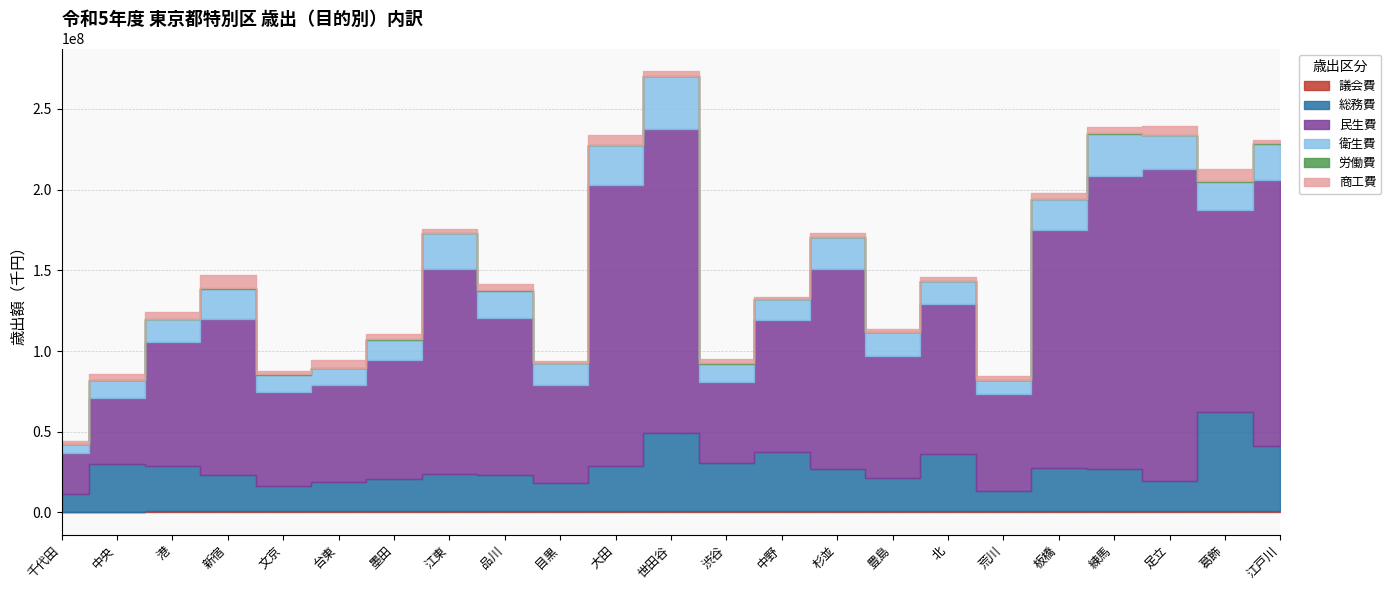

Rank the series by their maximum value, from highest to lowest.

民生費, 総務費, 衛生費, 商工費, 労働費, 議会費